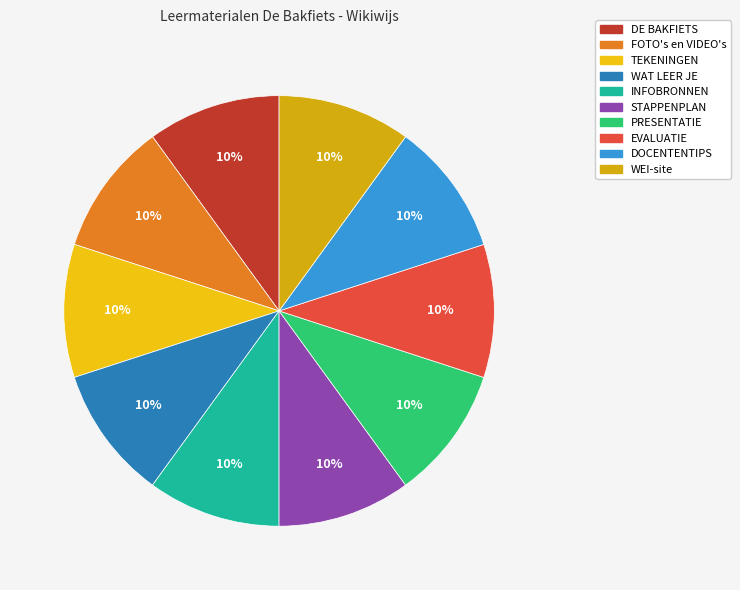

What is the largest slice in the pie chart?

WEI-site